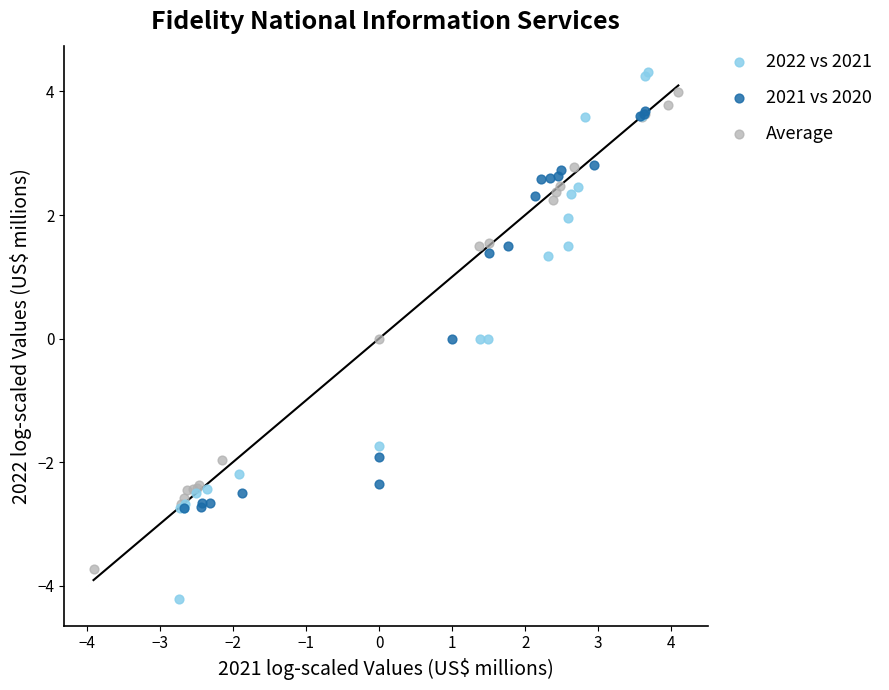

Which series reaches the minimum Y coordinate?

2022 vs 2021